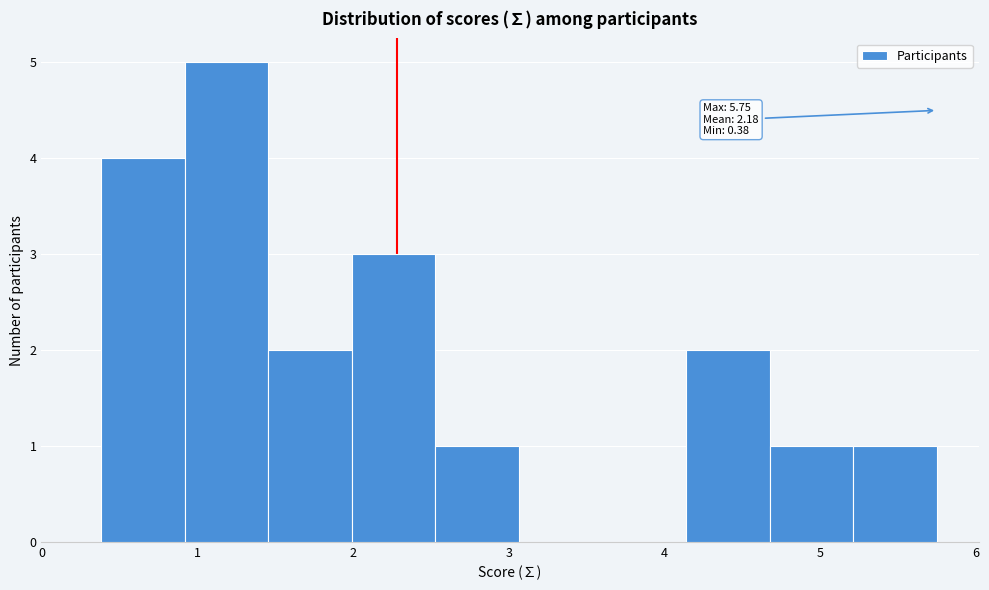

Over which range of the x-axis is the bar tallest?

0.9 to 1.5